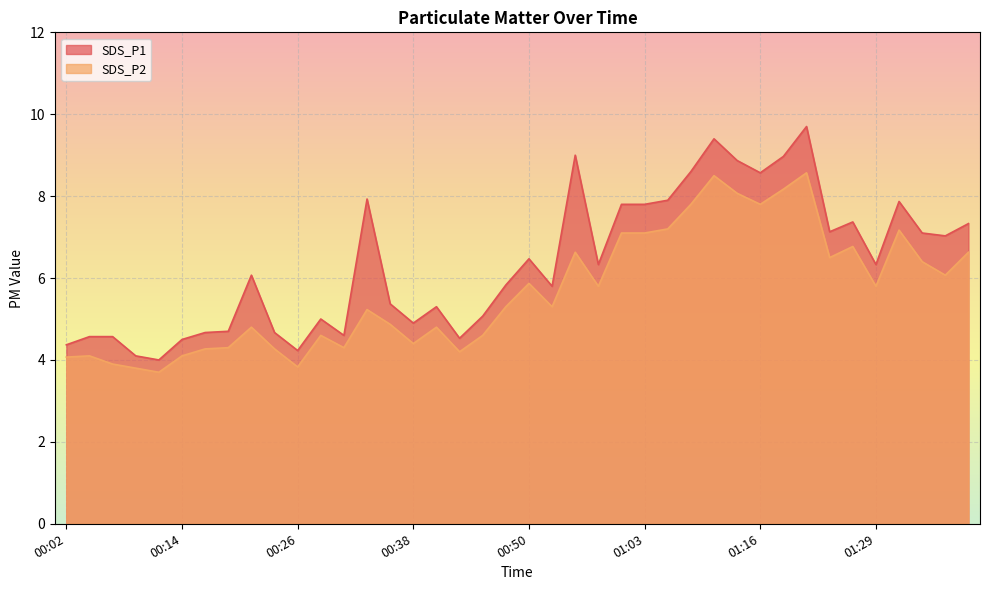

True or false: SDS_P1 and SDS_P2 intersect in this chart.

False